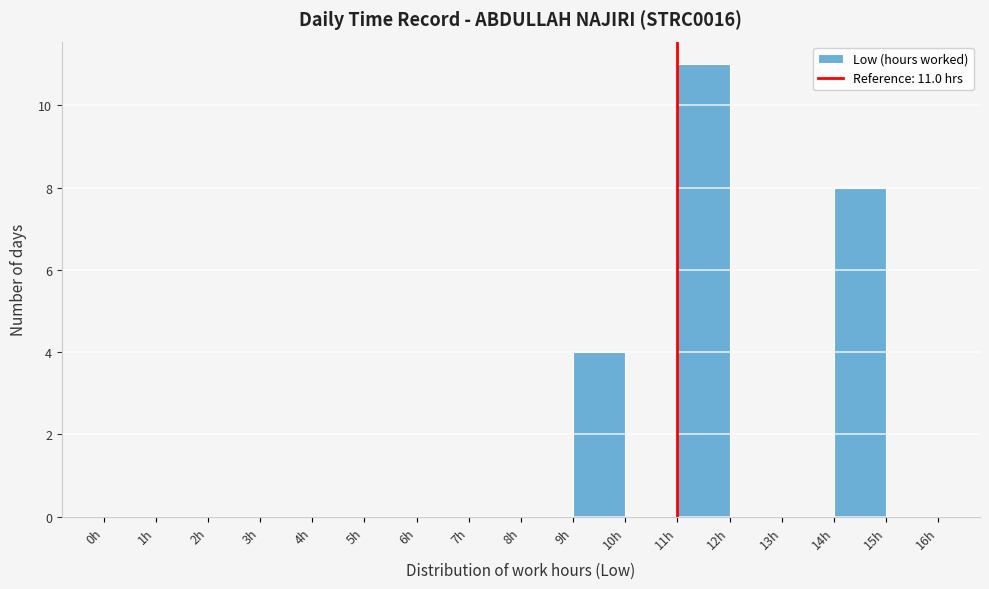

Which range on the x-axis has the tallest bar?

11 to 12